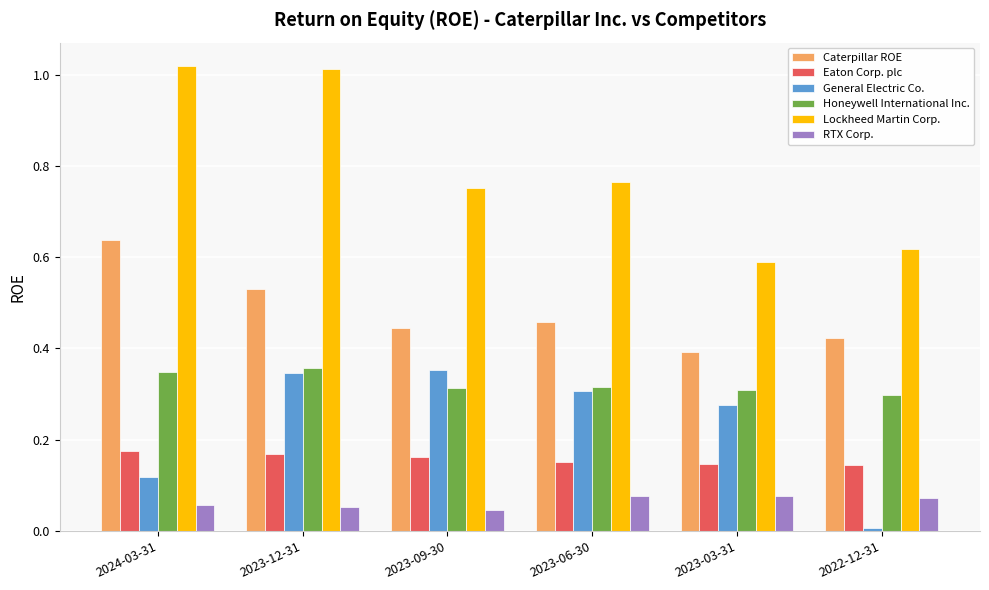

At which category is the sum across all series the highest?

2023-12-31